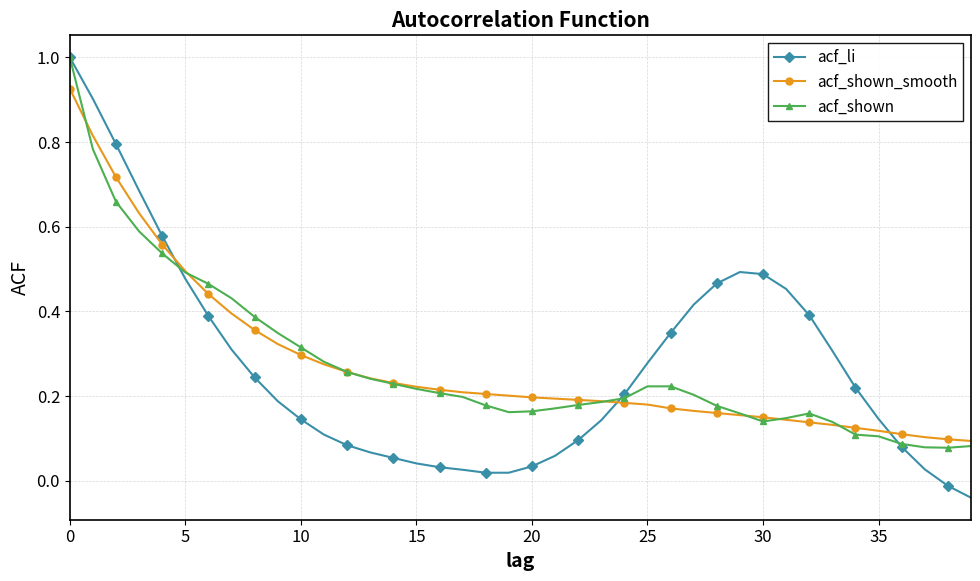

How many series are shown in this chart?

3